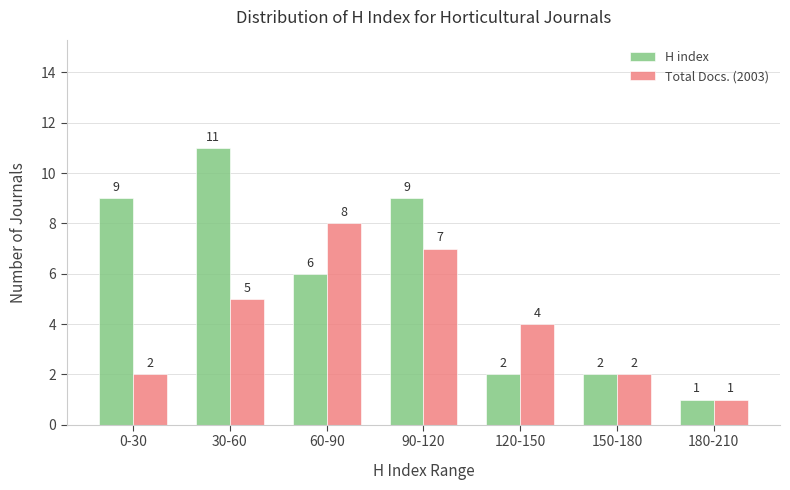

Reading left to right, what are all the values shown in this chart?

H index: 9	11	6	9	2	2	1
Total Docs. (2003): 2	5	8	7	4	2	1